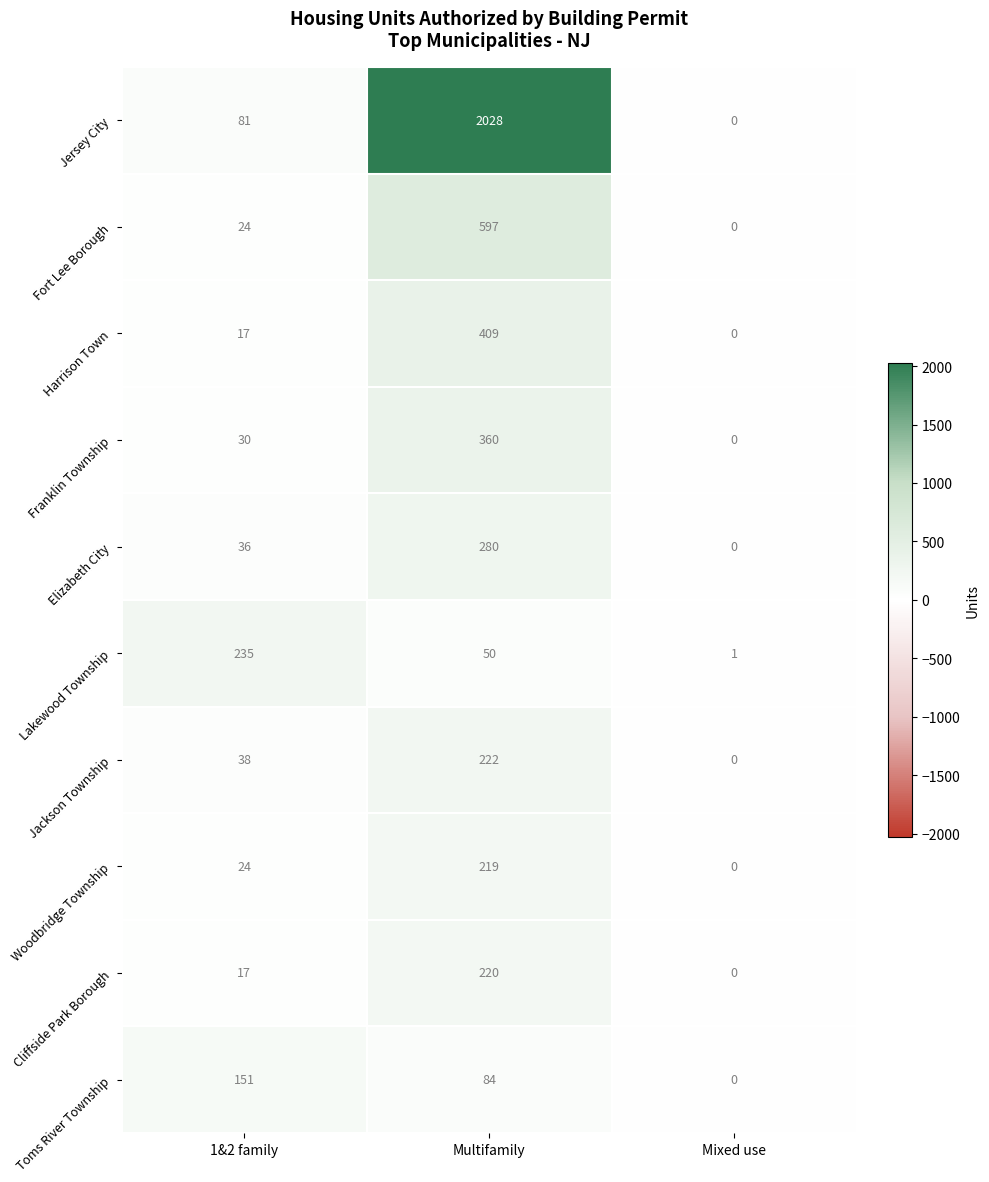

How many values in Woodbridge Township are above zero?

2